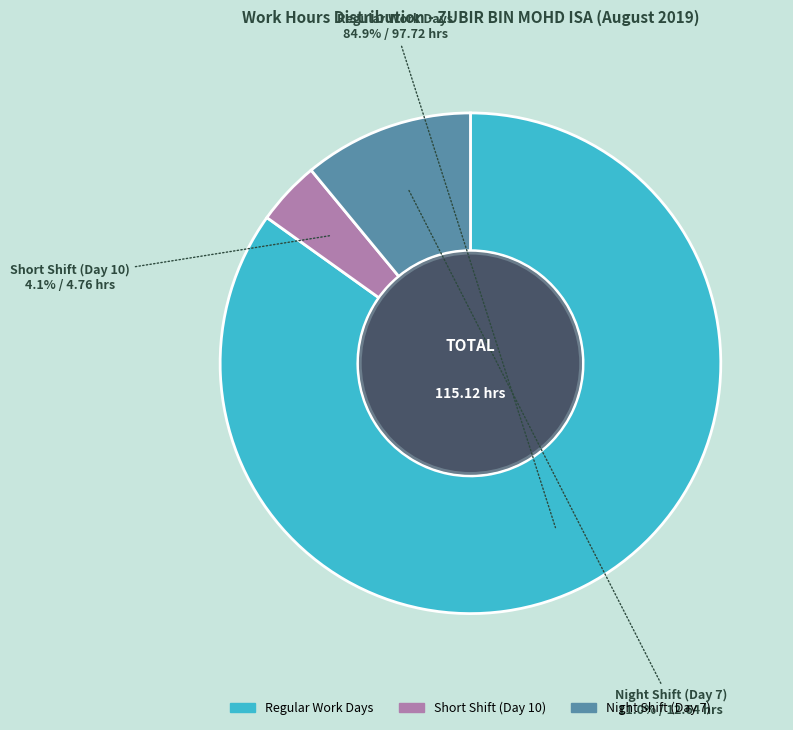

Is there any slice that represents more than half of the pie?

Yes